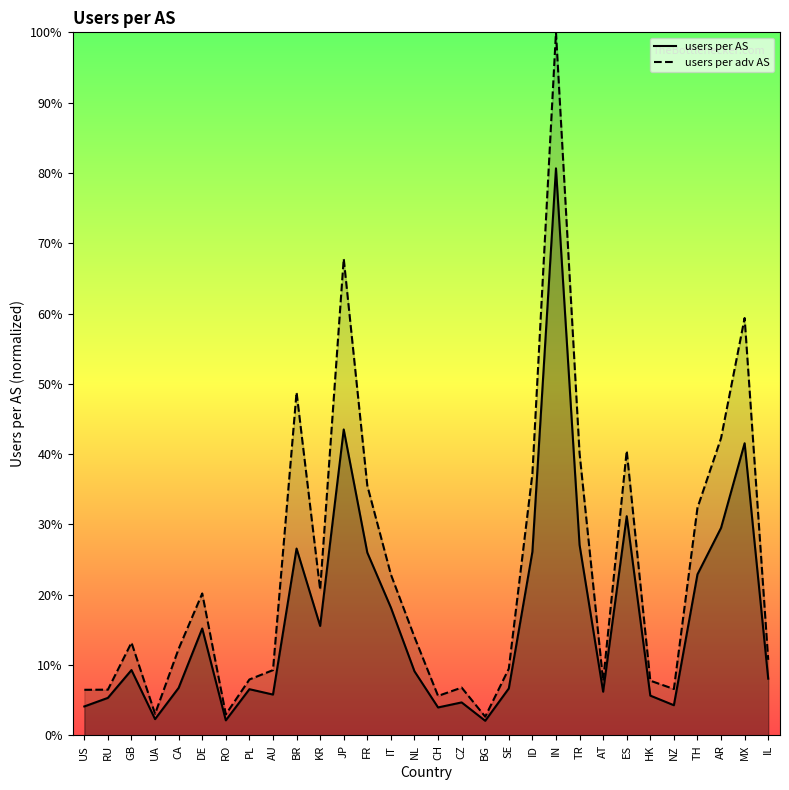

Is the value of users per AS at RU greater than the value of users per adv AS at DE?

No